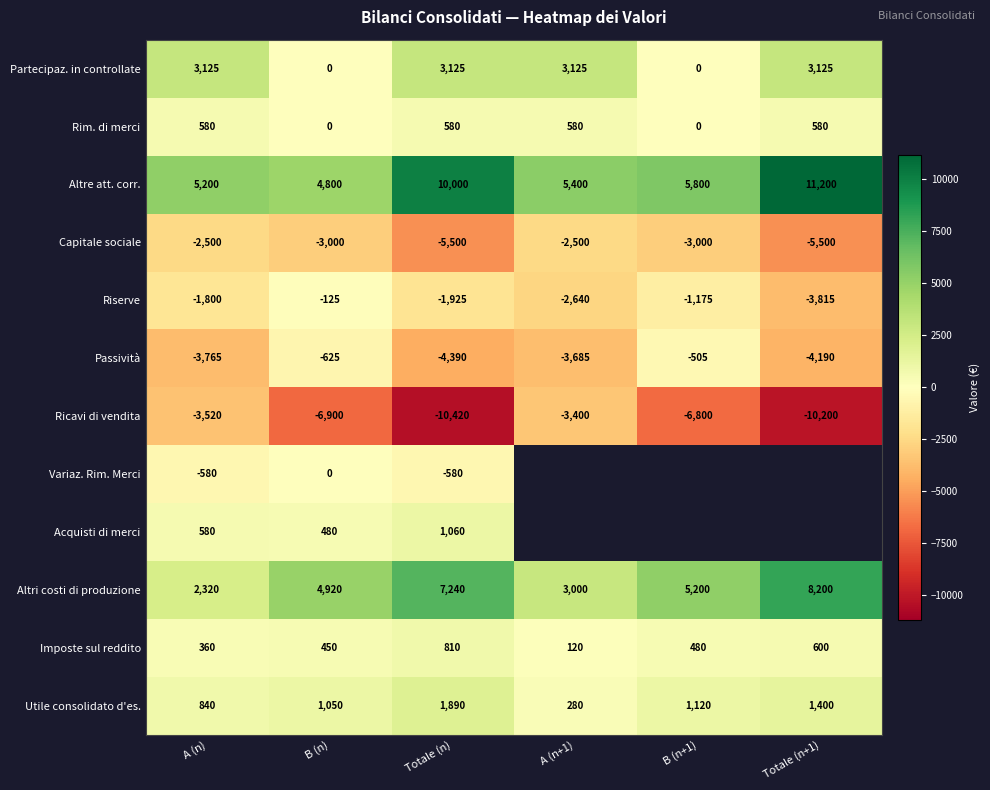

What is the difference between the maximum and minimum values in the Utile consolidato d'es. series?

1610